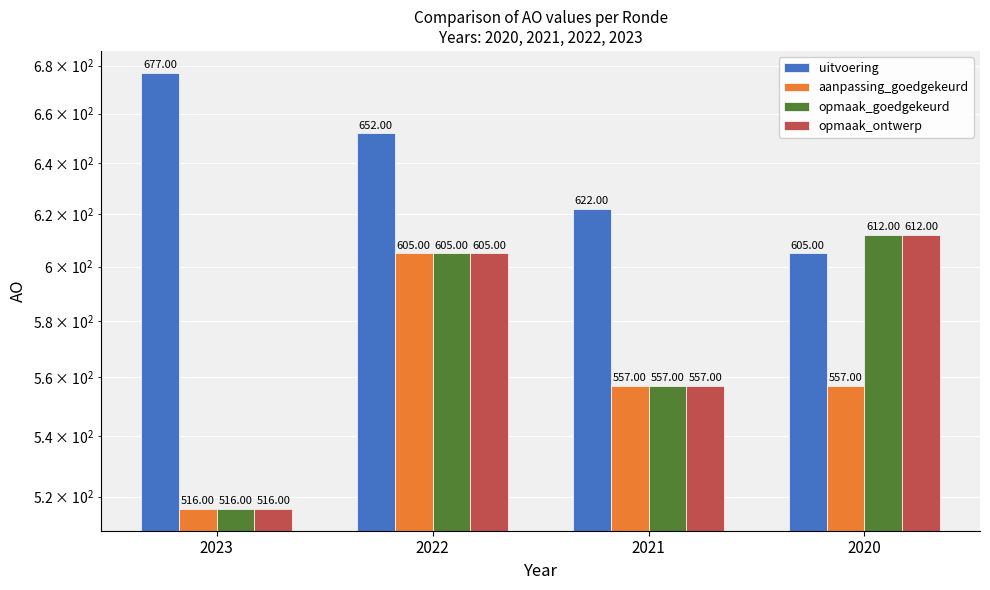

Which has a higher value, 2021 or 2020?

2021